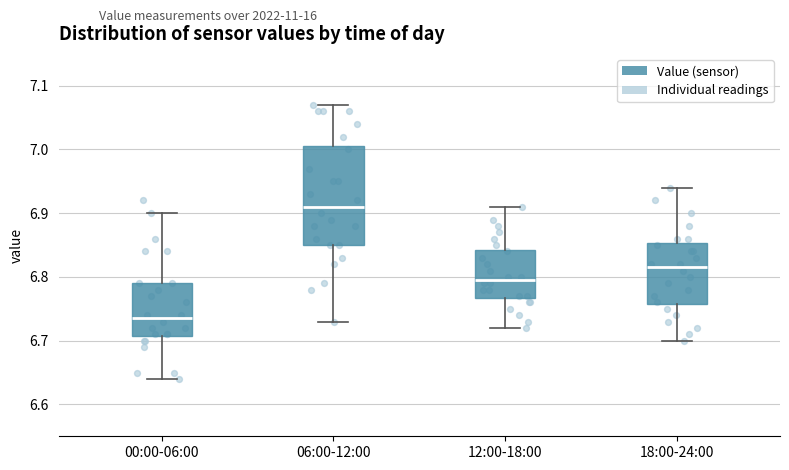

Which box is the tallest, from its lower edge to its upper edge?

06:00-12:00